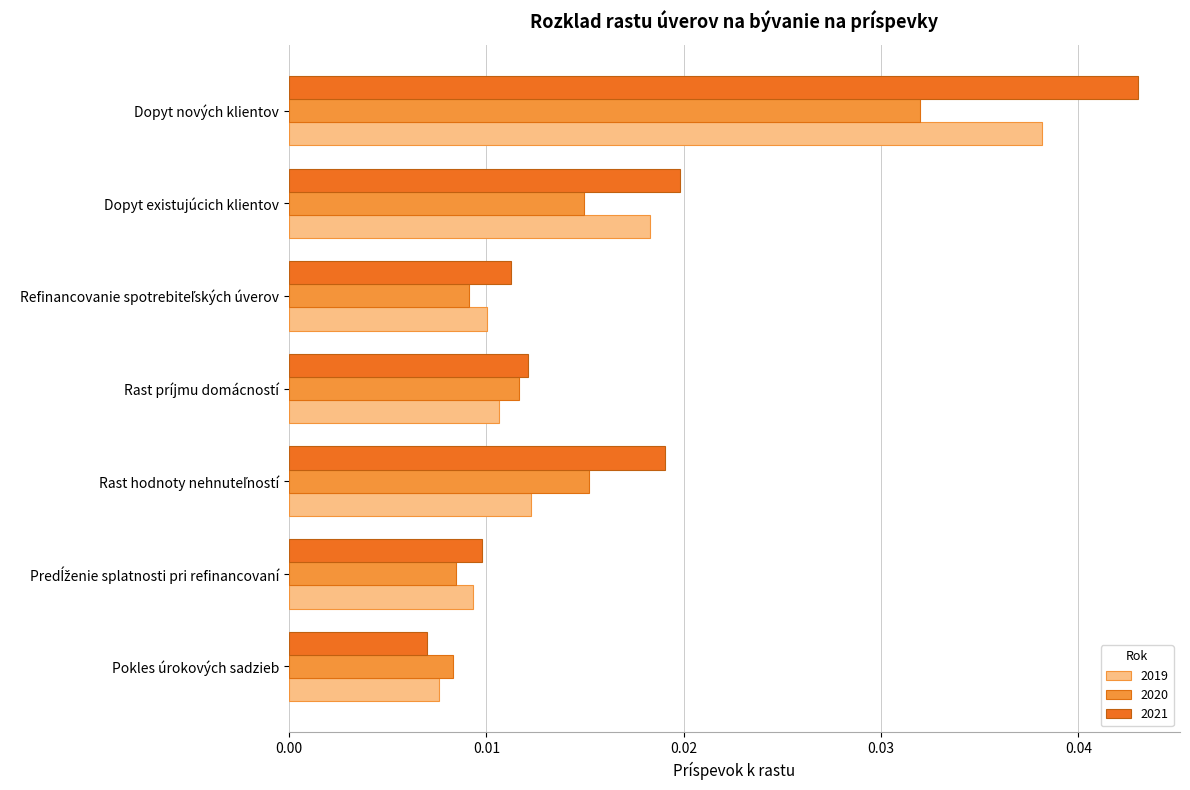

Rank the series by their average value, from highest to lowest.

2021, 2019, 2020